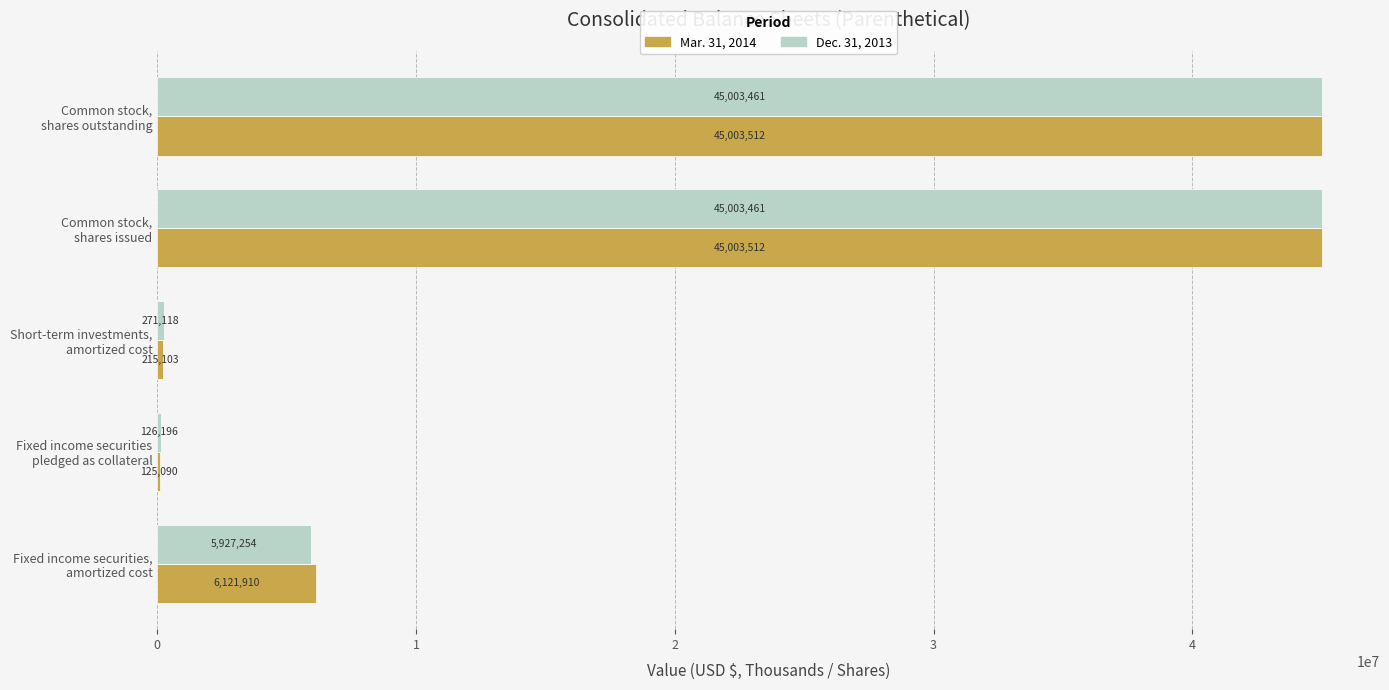

What is the sum of all Mar. 31, 2014 values?

96469127